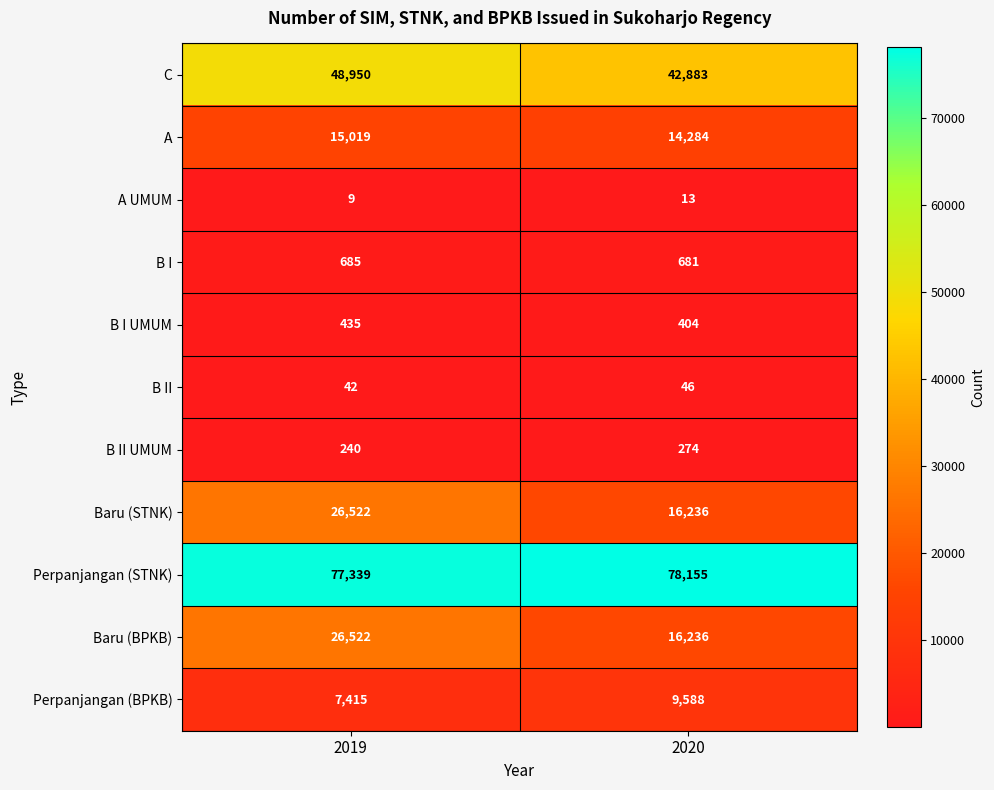

What is the spread (max minus min) of values at 2019?

77330